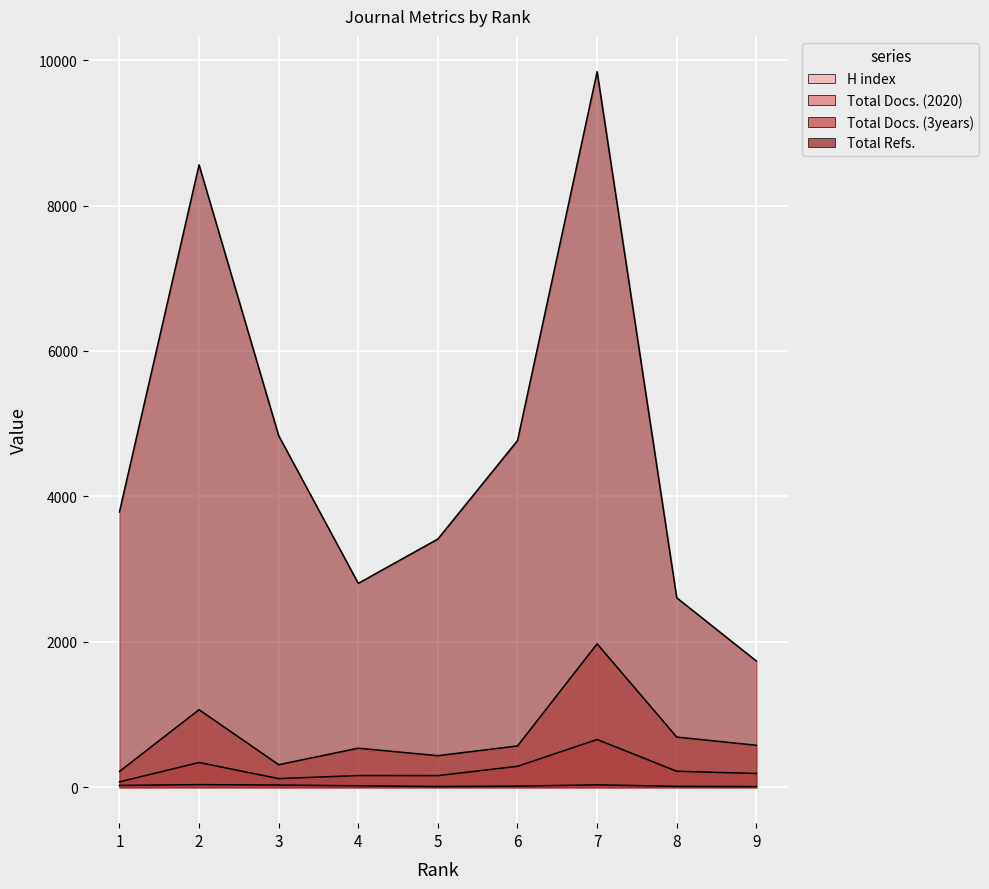

At which label is Total Docs. (3years) closest to 1096?

2